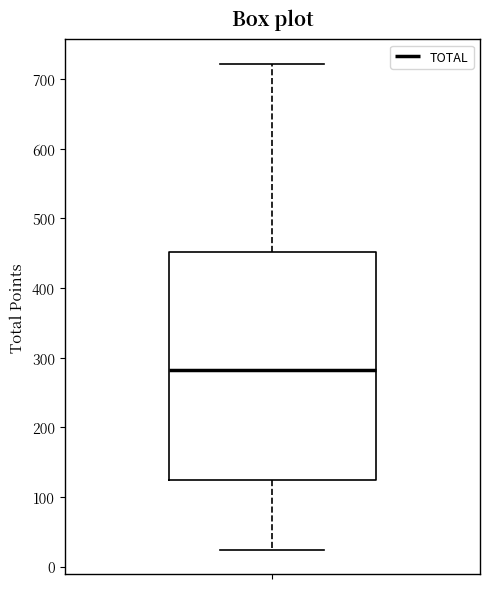

Transcribe this box plot: give where the median line is, the range the box spans, and where the two whiskers end, as read against the y-axis. The values are not printed on the chart, so give them approximately, as read against the axis.

median 280, box 120 to 450, whiskers 20 to 720